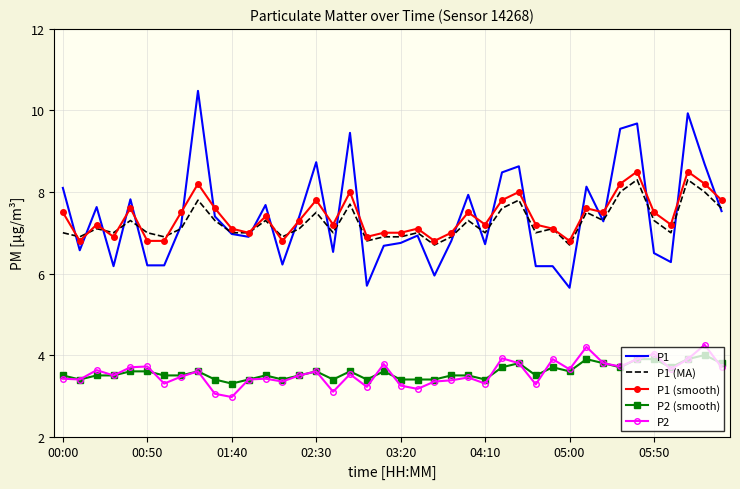

Which series has the widest spread of values?

P1